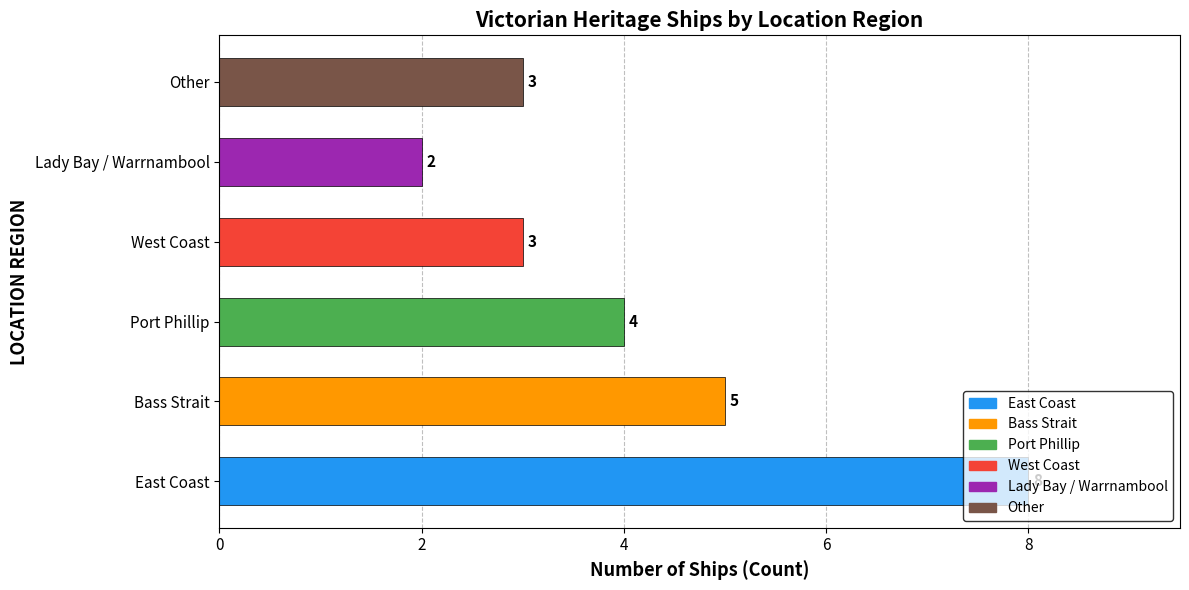

At which category does the chart reach its peak across all series?

East Coast